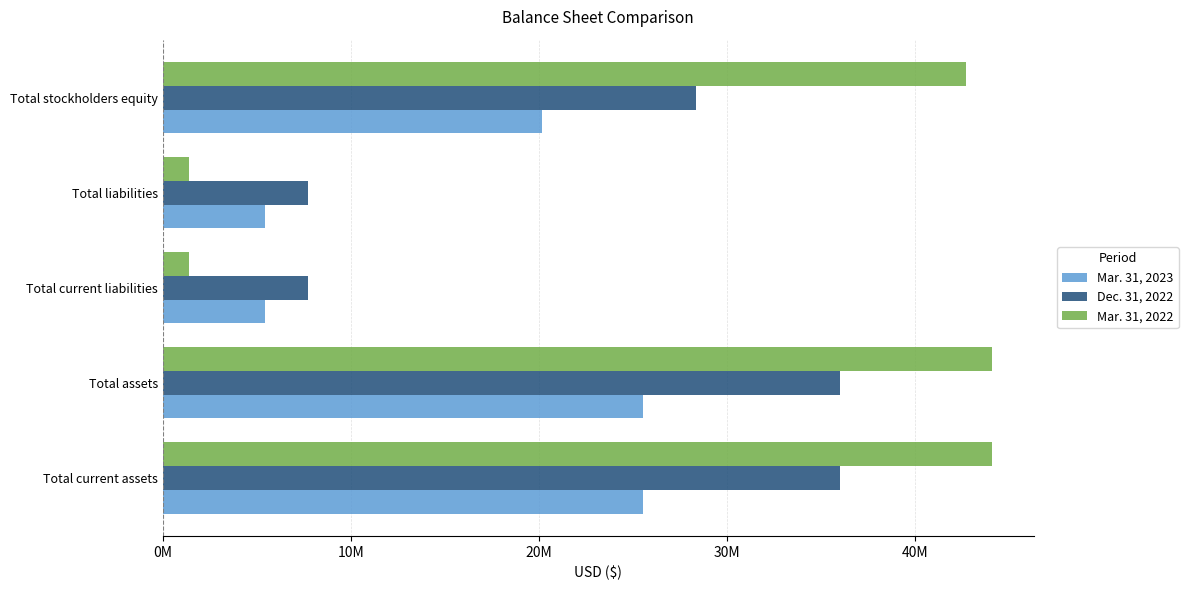

What are all the series names shown in the legend?

Mar. 31, 2023, Dec. 31, 2022, Mar. 31, 2022